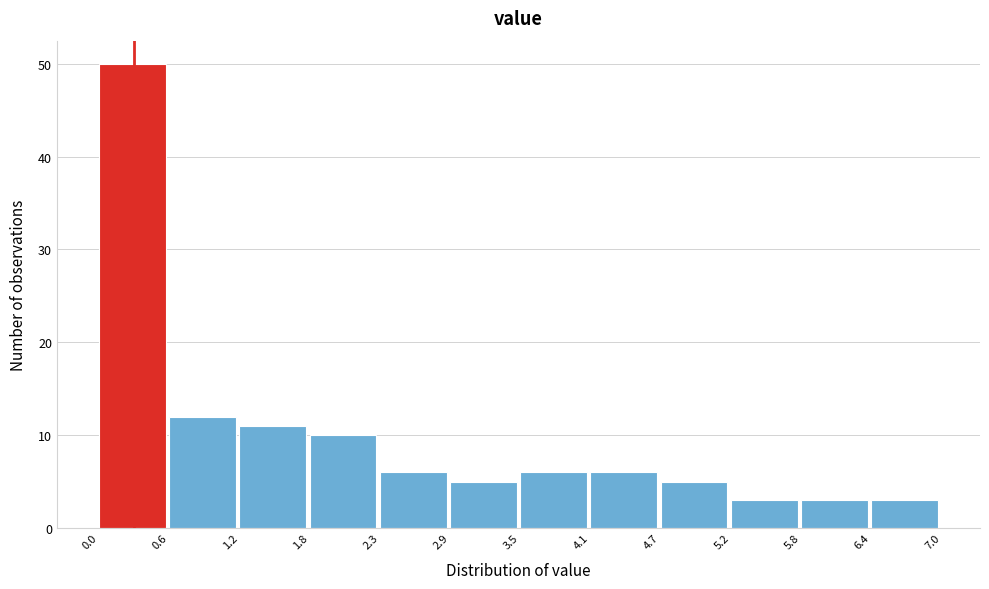

Reading left to right, list every bar in this chart as the range it spans on the x-axis followed by its height. The values are not printed on the chart, so give them approximately, as read against the axis.

0.0 to 0.6: 50
0.6 to 1.2: 12
1.2 to 1.8: 11
1.8 to 2.3: 10
2.3 to 2.9: 6
2.9 to 3.5: 5
3.5 to 4.1: 6
4.1 to 4.7: 6
4.7 to 5.2: 5
5.2 to 5.8: 3
5.8 to 6.4: 3
6.4 to 7.0: 3